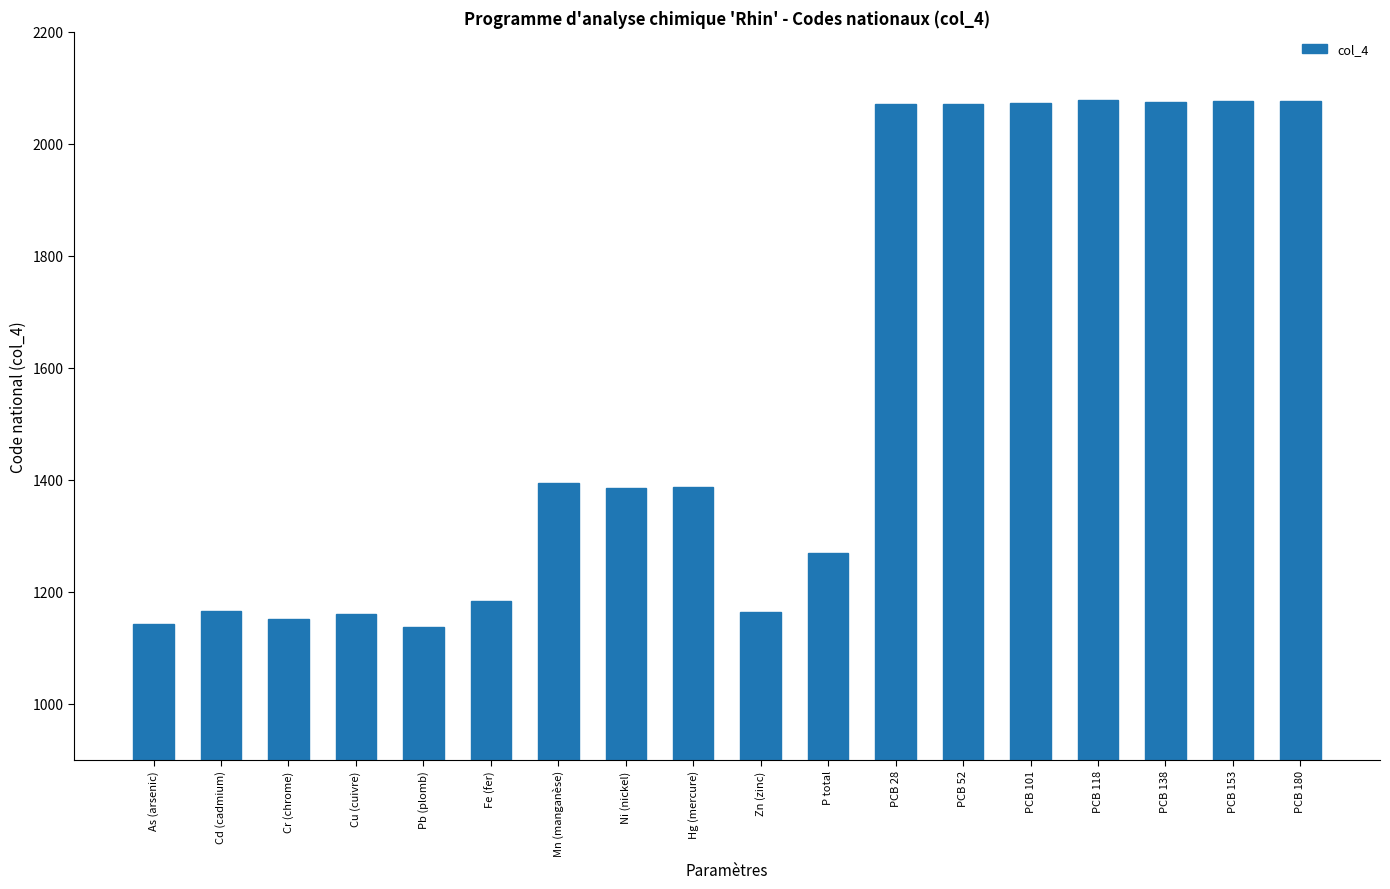

What is the difference between the second highest and second lowest values?

935